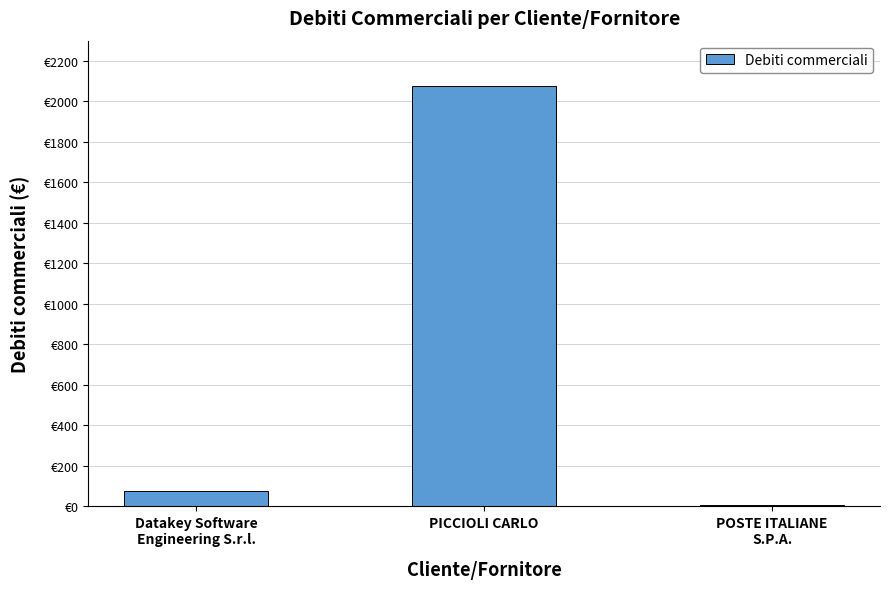

Is it true that the value at POSTE ITALIANE
S.P.A. is 10.5?

False